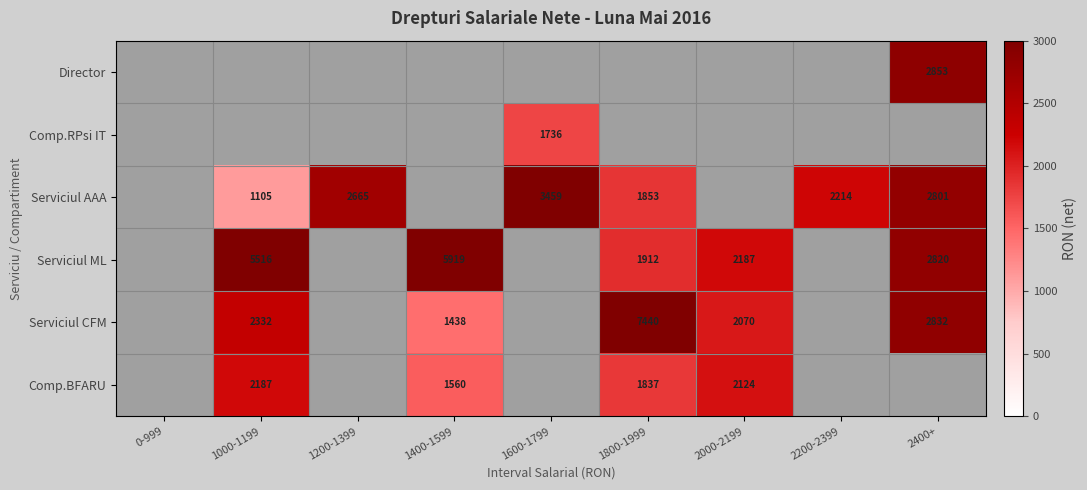

Which label corresponds to the largest value in the chart?

1800-1999